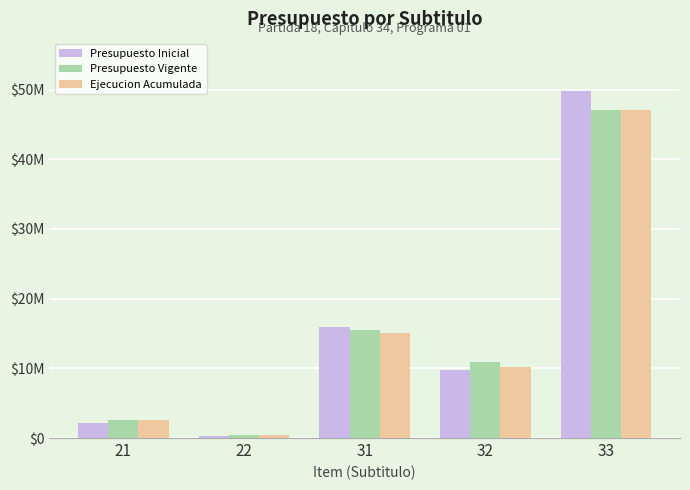

At which label does Presupuesto Vigente first exceed 10914270?

31